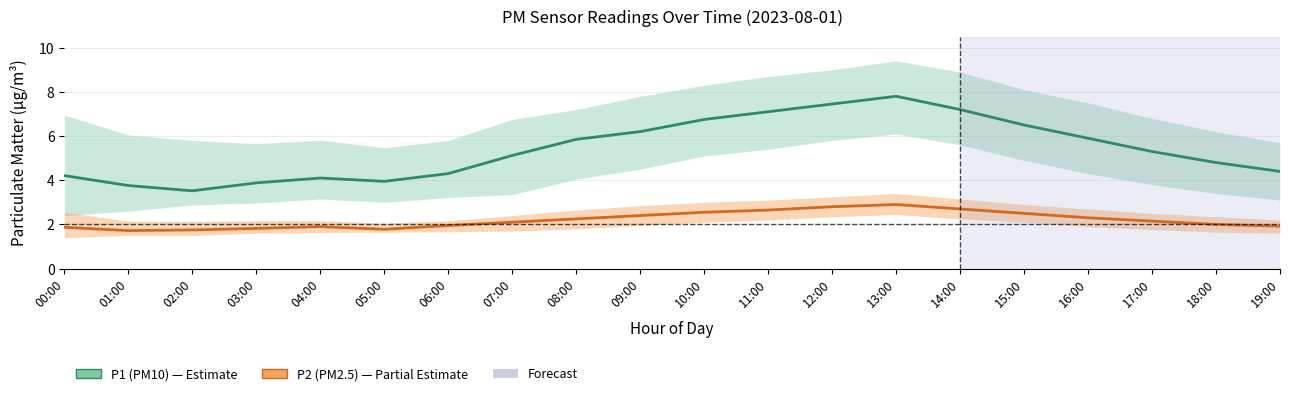

How many interior local peaks does the P2 (PM2.5) series have?

2